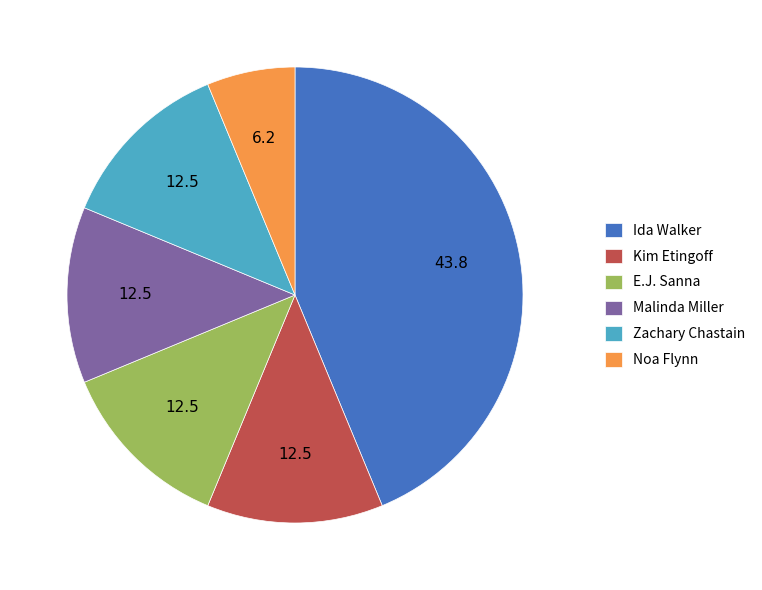

Approximately how many times larger is the value at Kim Etingoff compared to Ida Walker?

0.3